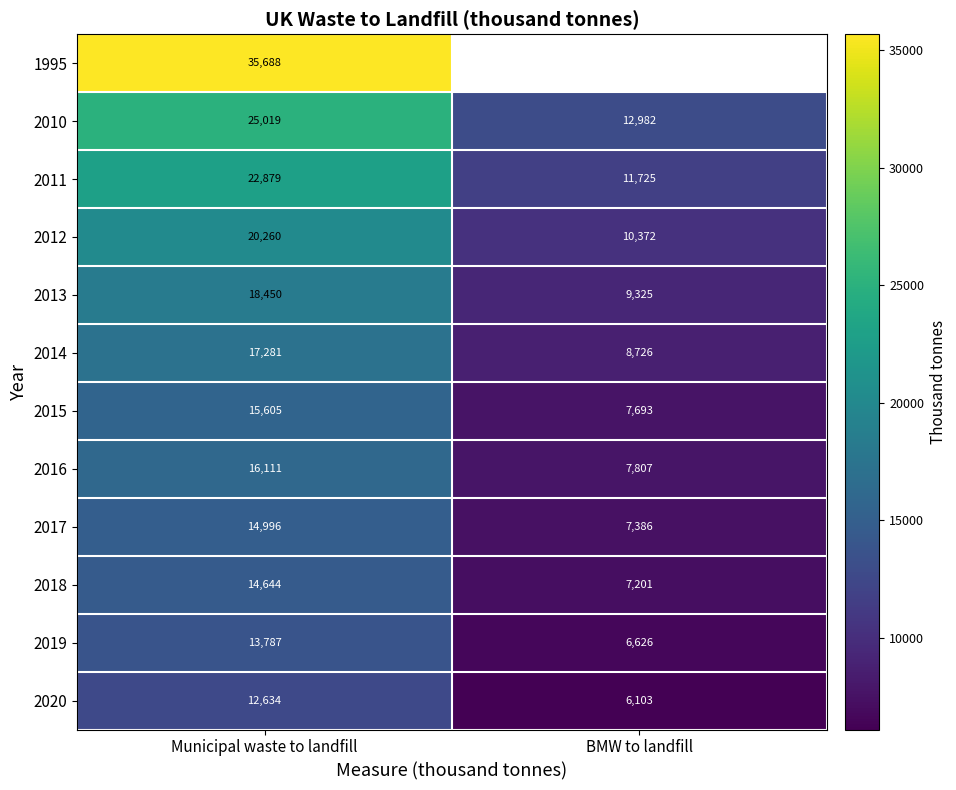

Is it true that 2015 equals 24501.5 at Municipal waste to landfill?

False